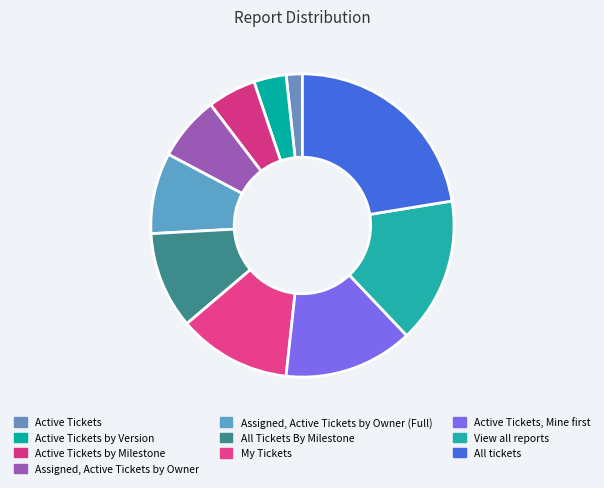

To the nearest percent, what percentage of the pie is Active Tickets by Milestone?

5%